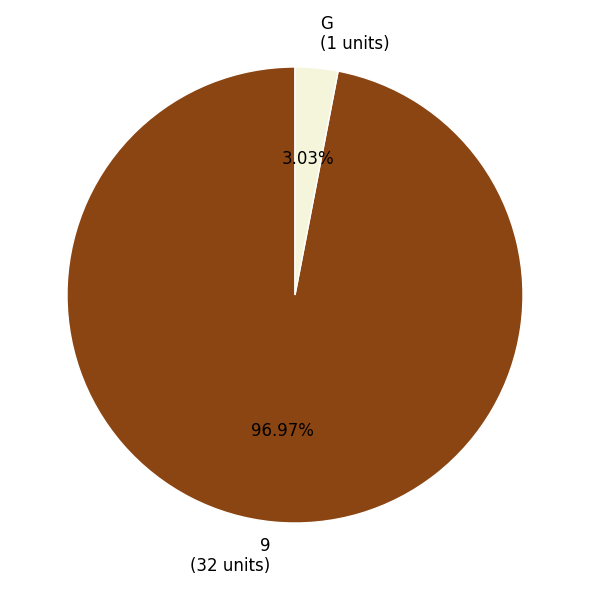

Do G and 9 together represent more than half of the pie?

Yes